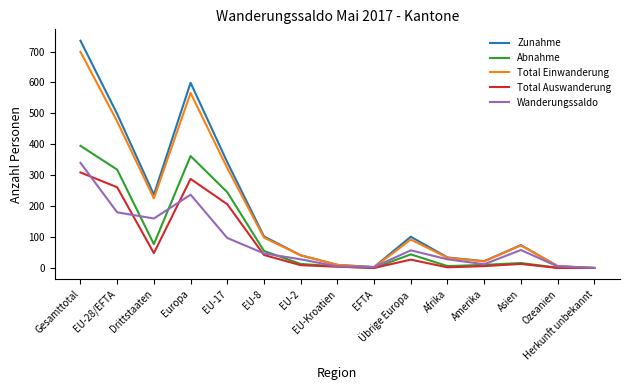

Does the chart have visible grid lines?

No